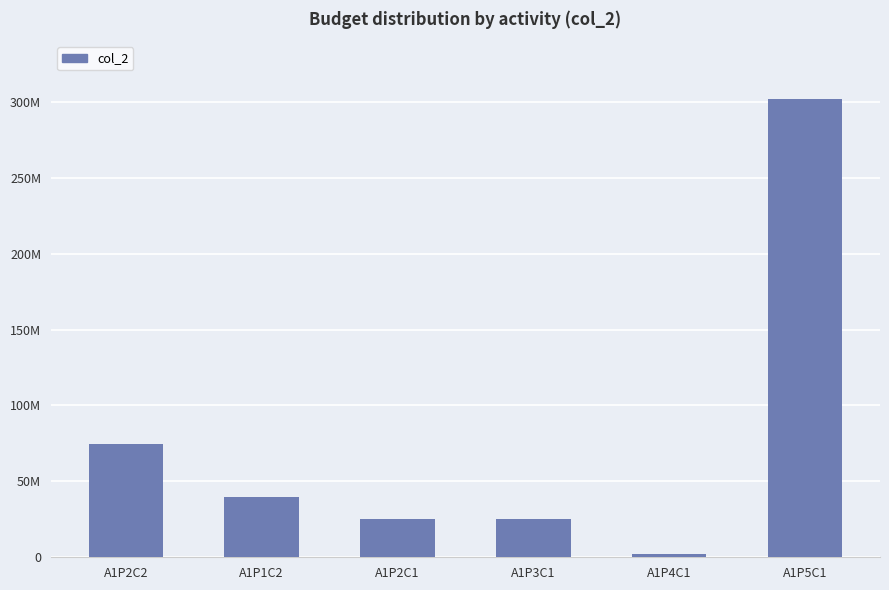

List the labels in order of value, smallest first.

A1P4C1, A1P2C1, A1P3C1, A1P1C2, A1P2C2, A1P5C1